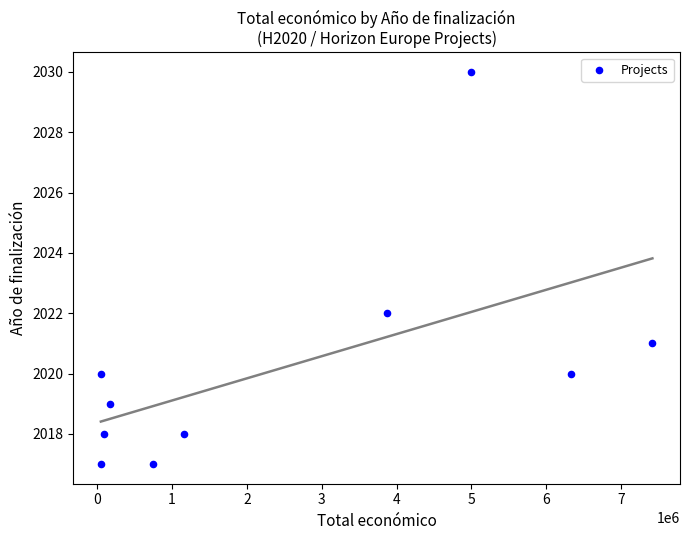

What Y value in the scatter plot is closest to 2023?

2022